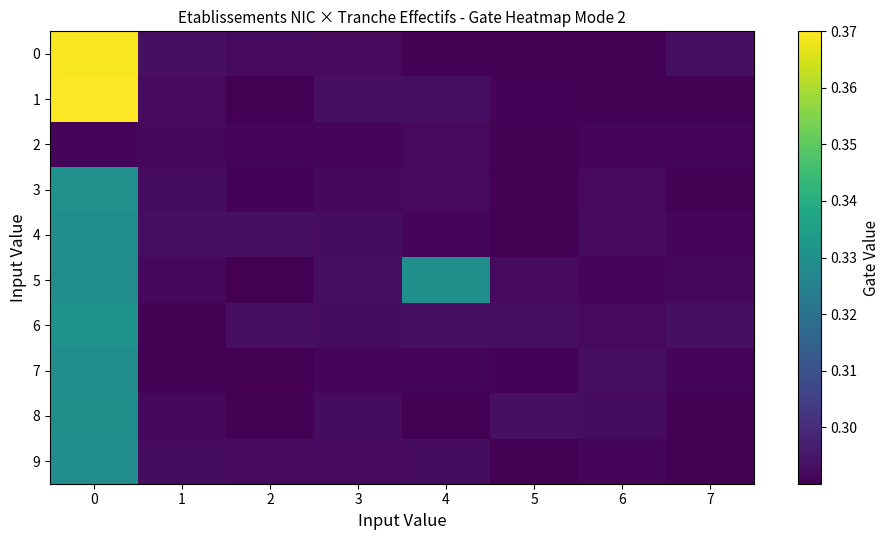

At 1, list the series in order from largest to smallest.

0, 4, 9, 3, 1, 8, 2, 5, 7, 6